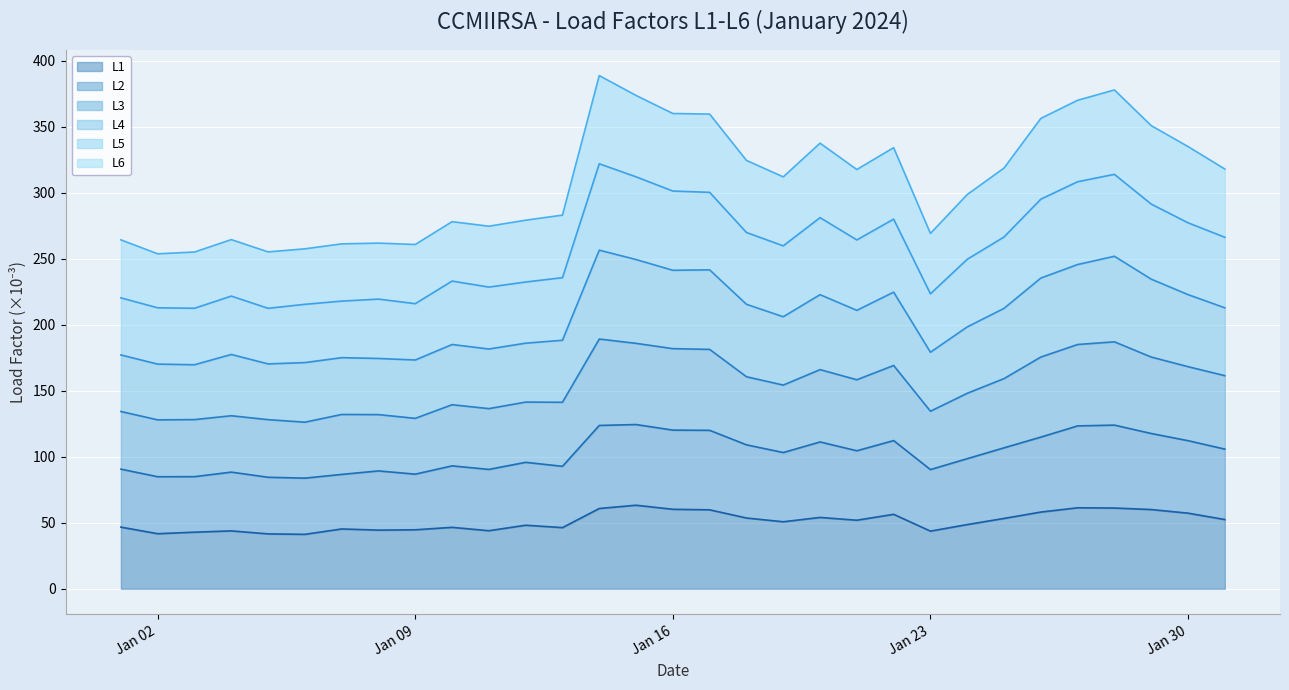

Which label corresponds to the largest value in the chart?

2024-01-14